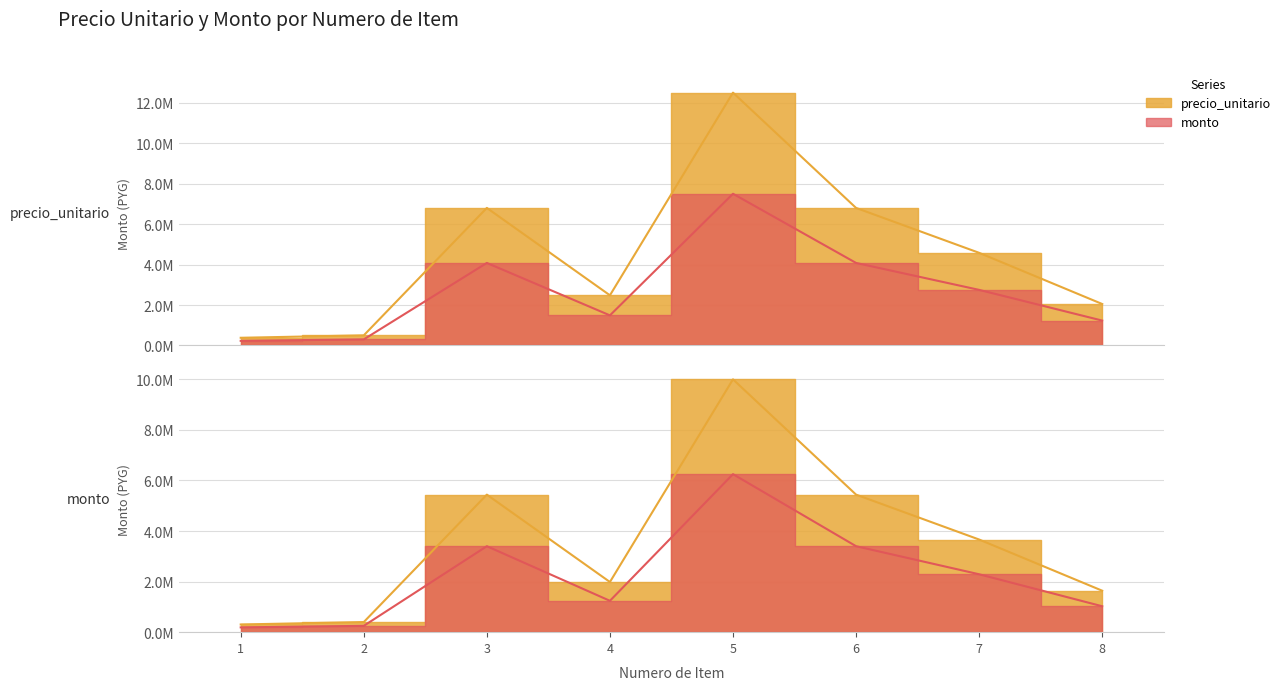

What is the value of the precio_unitario point at the 3rd from the left?

6800000